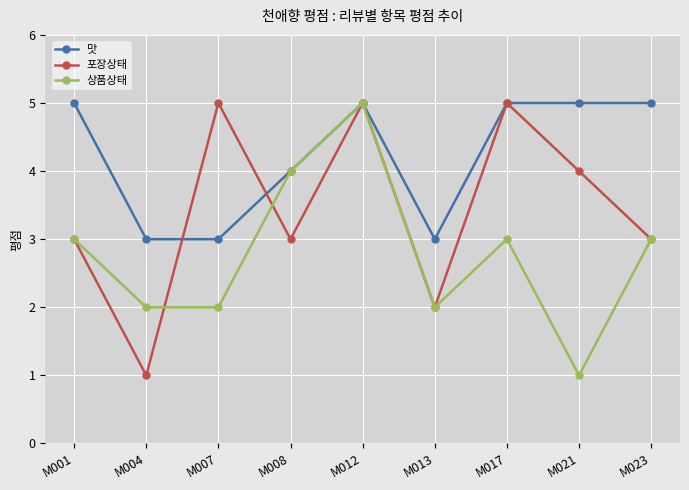

Reading left to right, what are all the values shown in this chart?

맛: M001=5	M004=3	M007=3	M008=4	M012=5	M013=3	M017=5	M021=5	M023=5
포장상태: M001=3	M004=1	M007=5	M008=3	M012=5	M013=2	M017=5	M021=4	M023=3
상품상태: M001=3	M004=2	M007=2	M008=4	M012=5	M013=2	M017=3	M021=1	M023=3